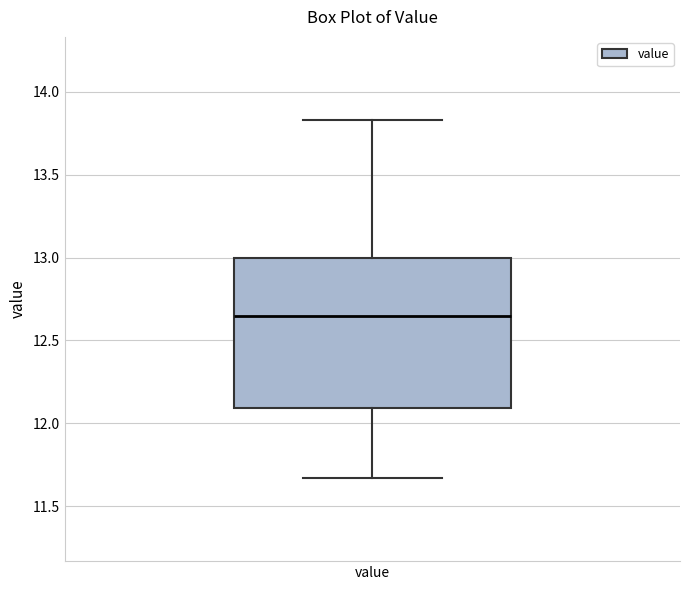

Where is the upper edge of the box for value on the y-axis? The values are not printed on the chart, so give them approximately, as read against the axis.

13.00